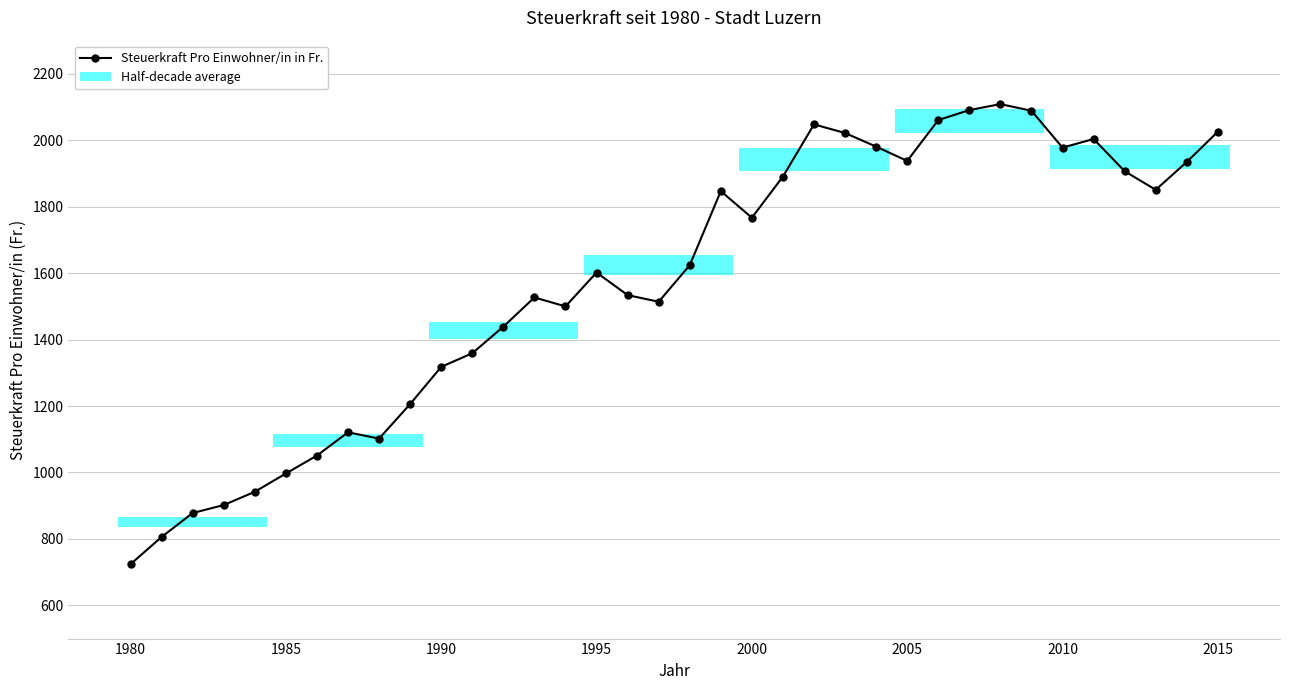

What is the value of the 8th point from the left?

1121